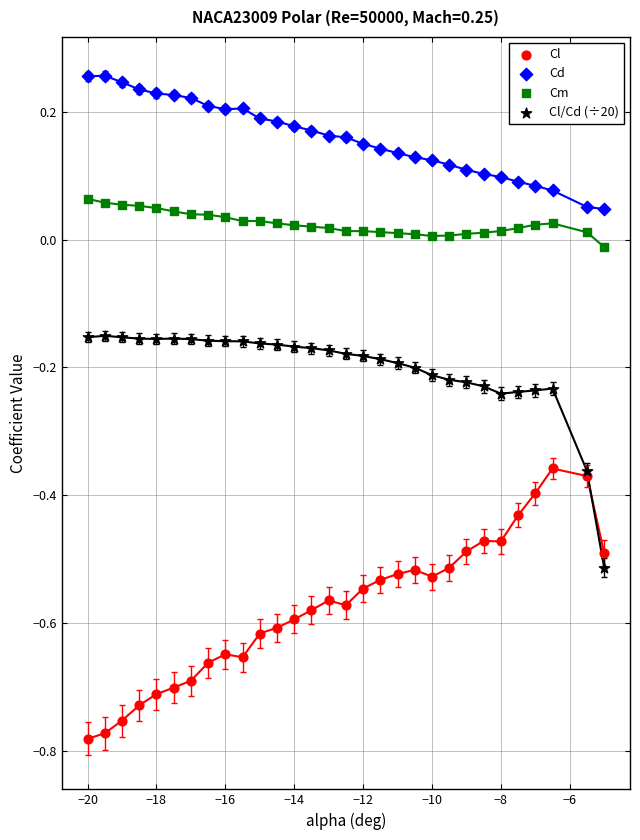

What are all the series names shown in the legend?

Cl, Cd, Cm, Cl/Cd (÷20)